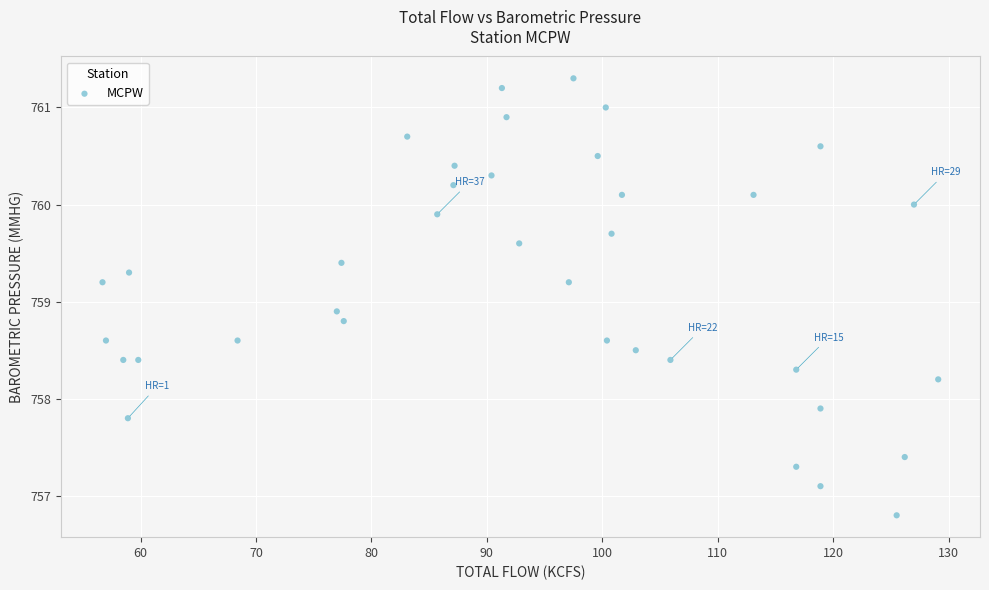

What Y value in the scatter plot is closest to 759?

758.9